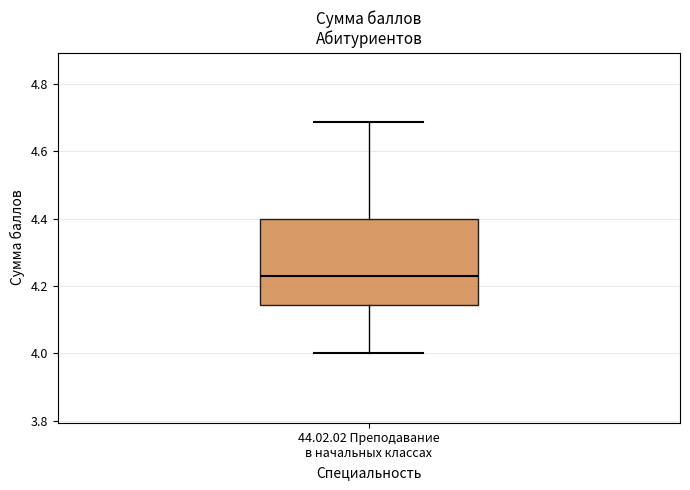

Where does the median line of the box for 44.02.02 Преподавание в начальных классах sit on the y-axis? The values are not printed on the chart, so give them approximately, as read against the axis.

4.24